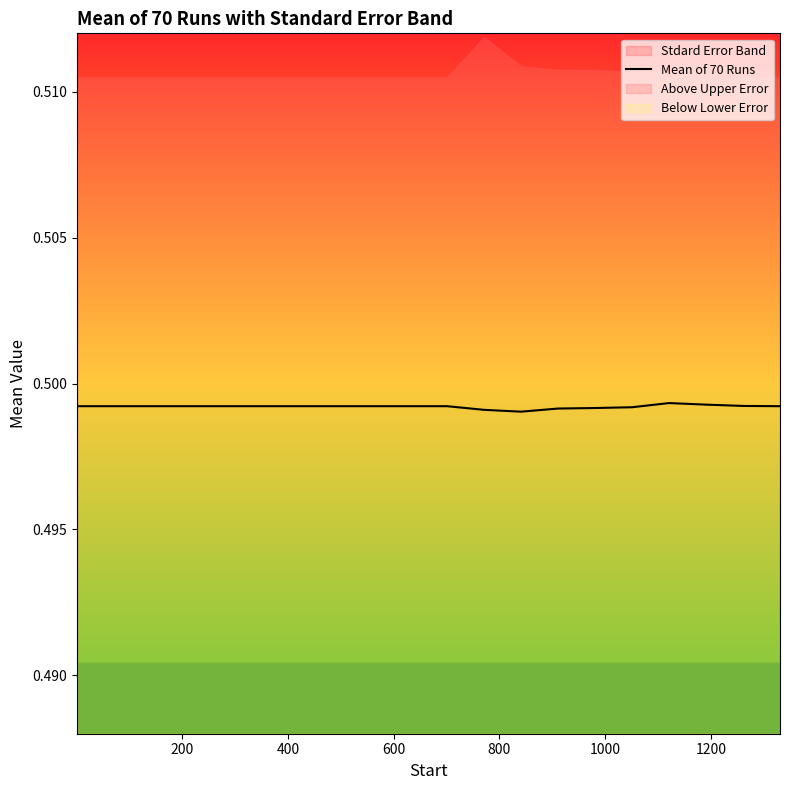

What is the average value?

0.5